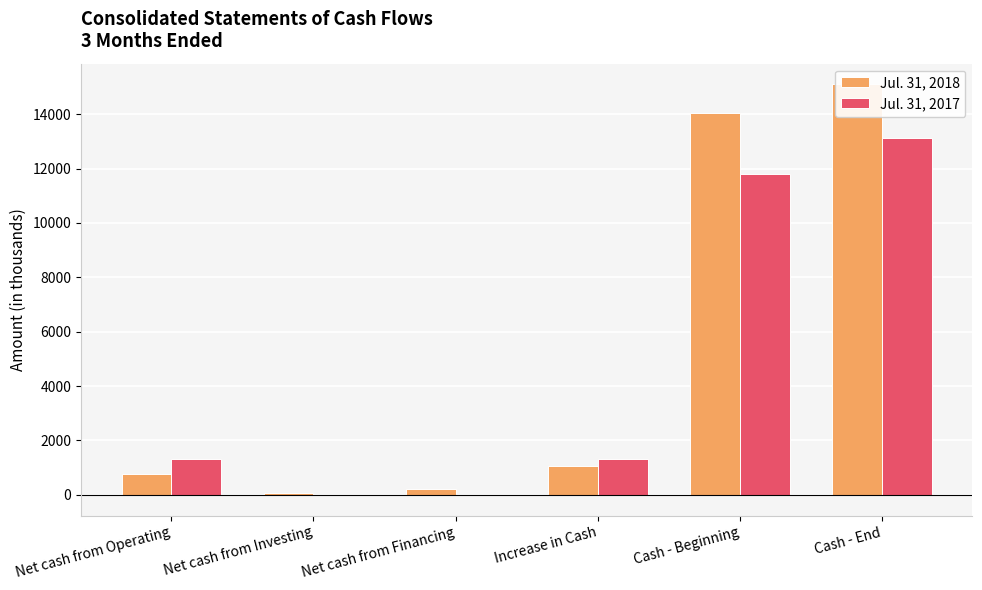

Reading left to right, list all the values displayed in this chart.

Jul. 31, 2018: Net cash from Operating=784	Net cash from Investing=51	Net cash from Financing=224	Increase in Cash=1059	Cash - Beginning=14041	Cash - End=15100
Jul. 31, 2017: Net cash from Operating=1315	Net cash from Investing=-10	Net cash from Financing=0	Increase in Cash=1305	Cash - Beginning=11811	Cash - End=13116